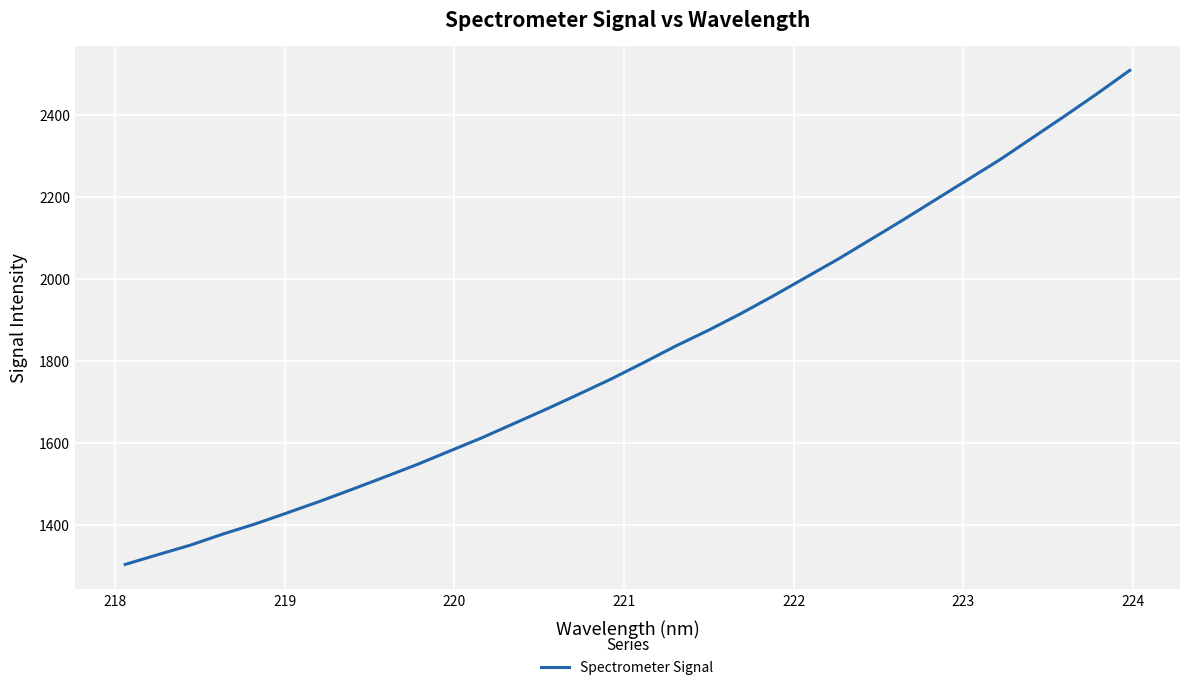

How many values are below 1796?

16